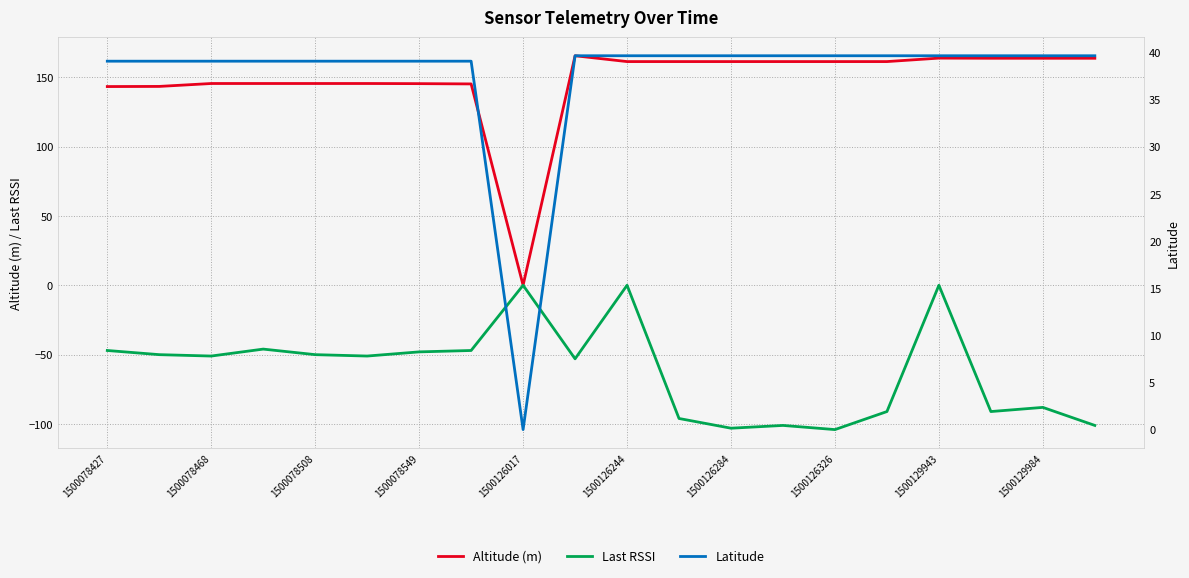

List the series in order of their overall mean, lowest first.

Last RSSI, Latitude, Altitude (m)